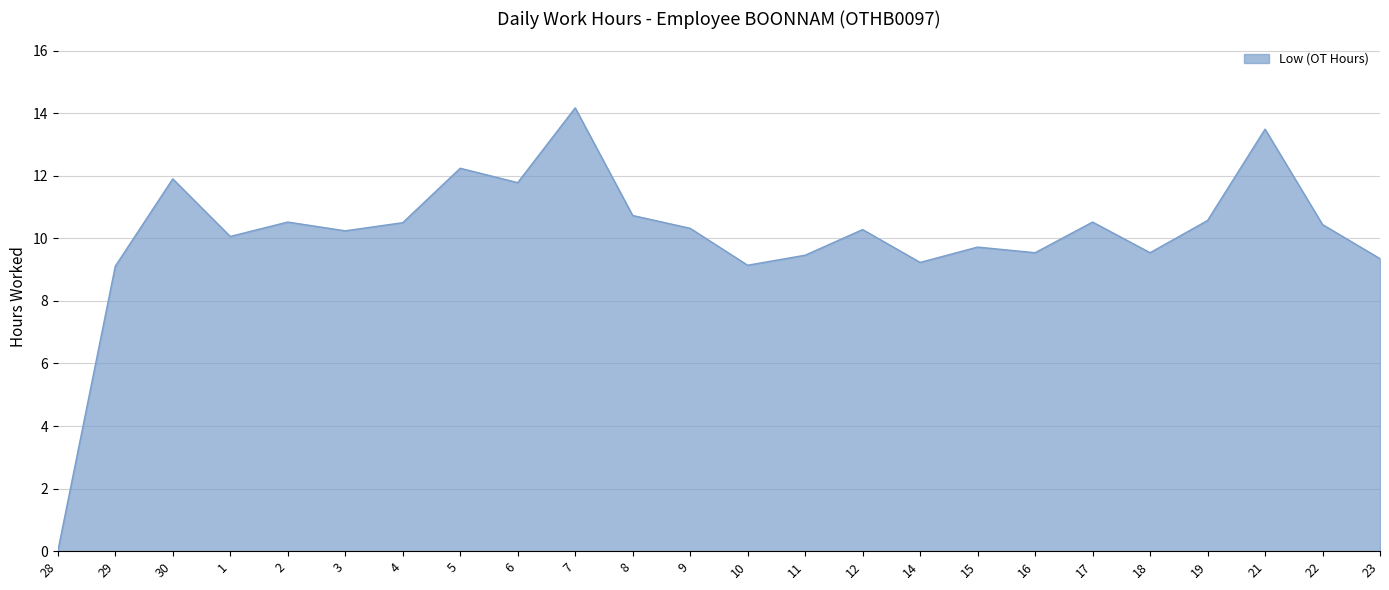

Which has a higher value, 6 or 17?

6